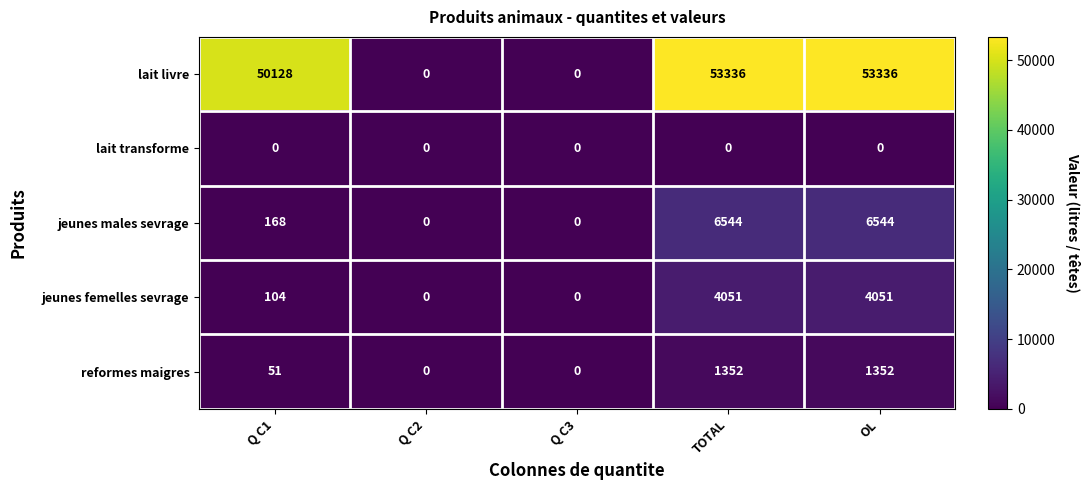

Reading right to left, list all the values displayed in this chart.

lait livre: OL=53336	TOTAL=53336	Q C3=0	Q C2=0	Q C1=50128
lait transforme: OL=0	TOTAL=0	Q C3=0	Q C2=0	Q C1=0
jeunes males sevrage: OL=6544	TOTAL=6544	Q C3=0	Q C2=0	Q C1=168
jeunes femelles sevrage: OL=4051	TOTAL=4051	Q C3=0	Q C2=0	Q C1=104
reformes maigres: OL=1352	TOTAL=1352	Q C3=0	Q C2=0	Q C1=51